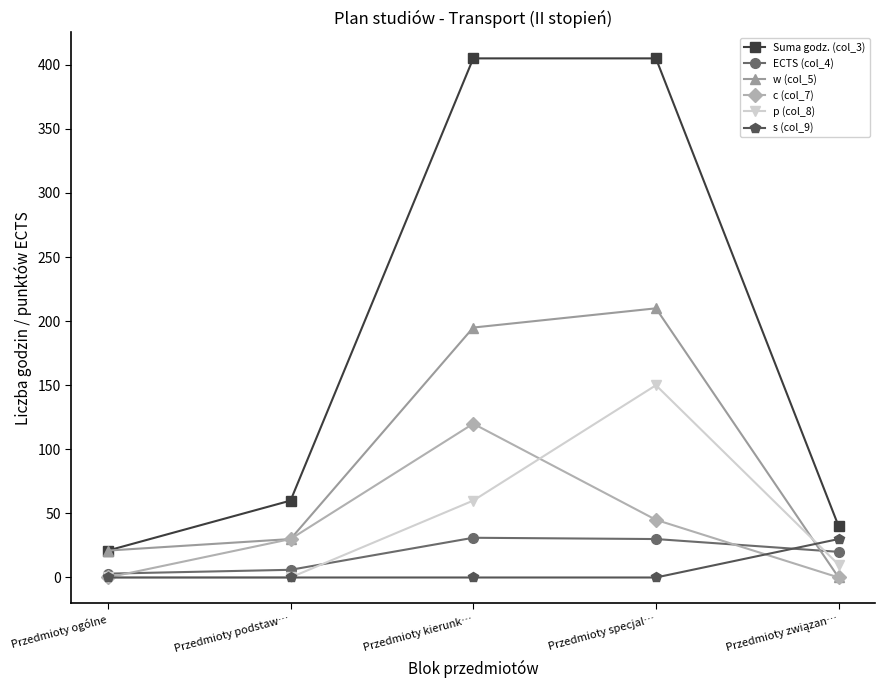

What is the sum of all s (col_9) values?

30